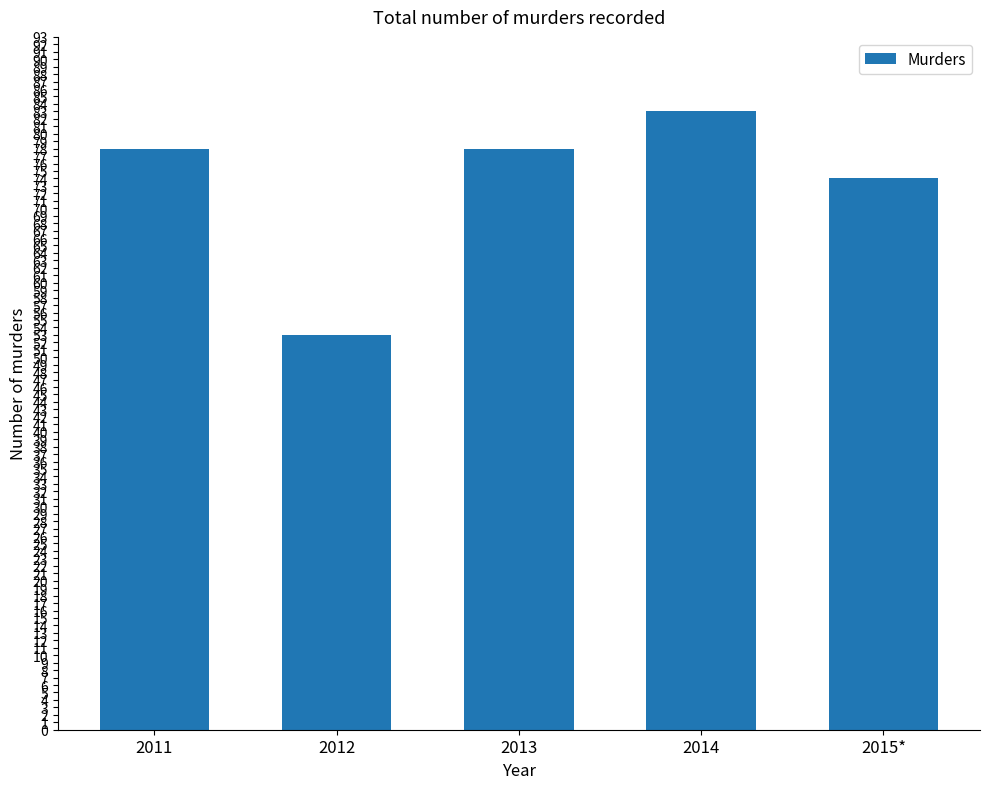

What position from the left is 2013?

3